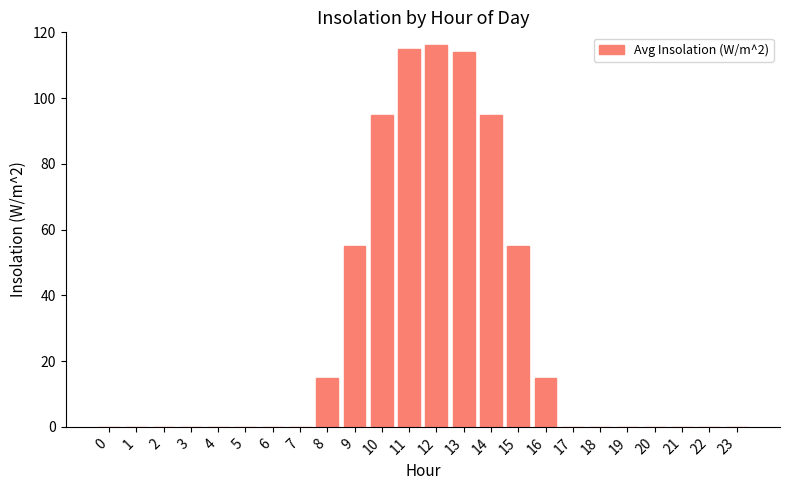

What is the greatest value displayed?

116